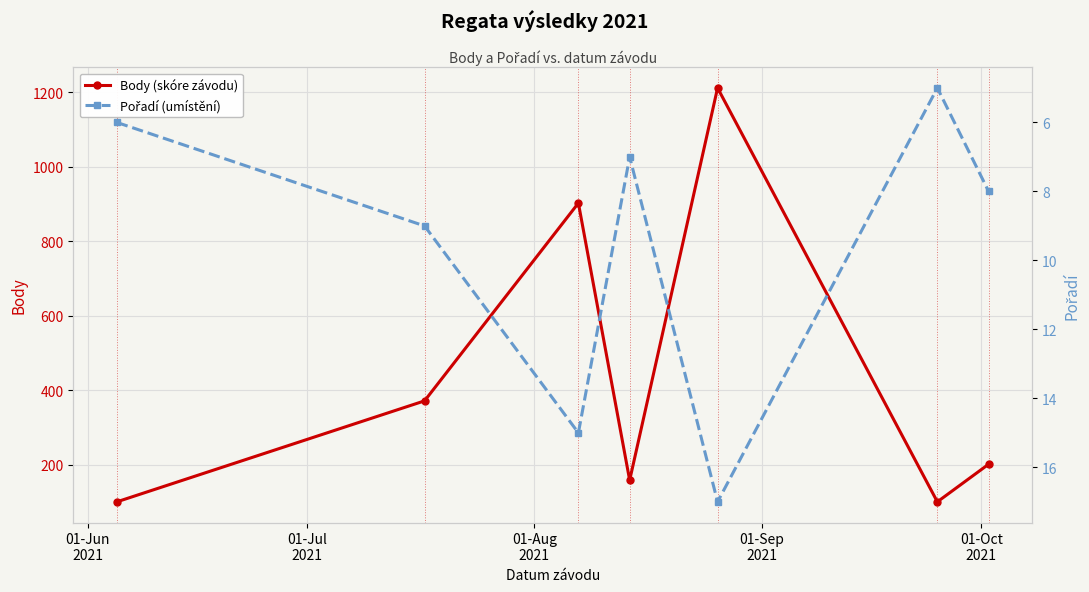

True or false: Body (skóre závodu) and Pořadí (umístění) intersect in this chart.

False